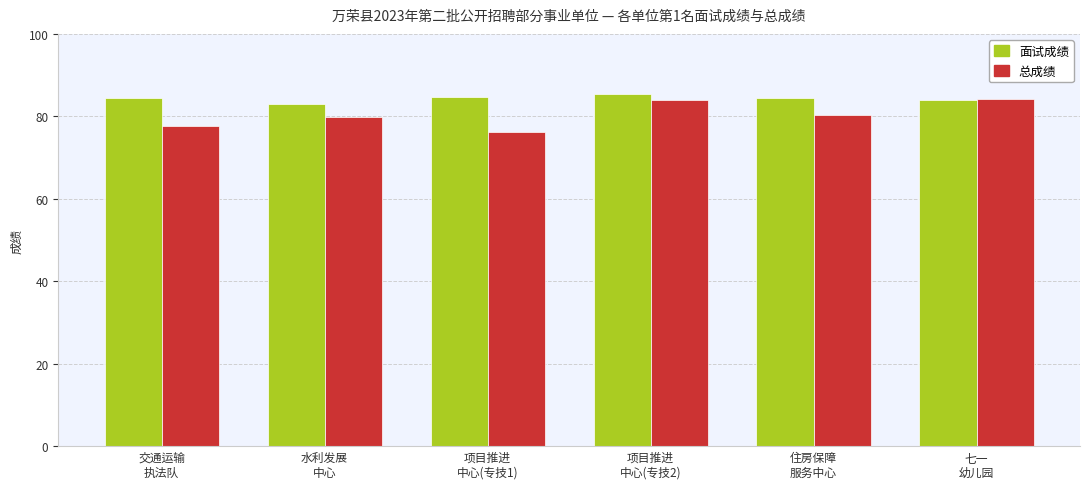

What is the difference between the 面试成绩 values at 项目推进
中心(专技2) and 交通运输
执法队?

1.0